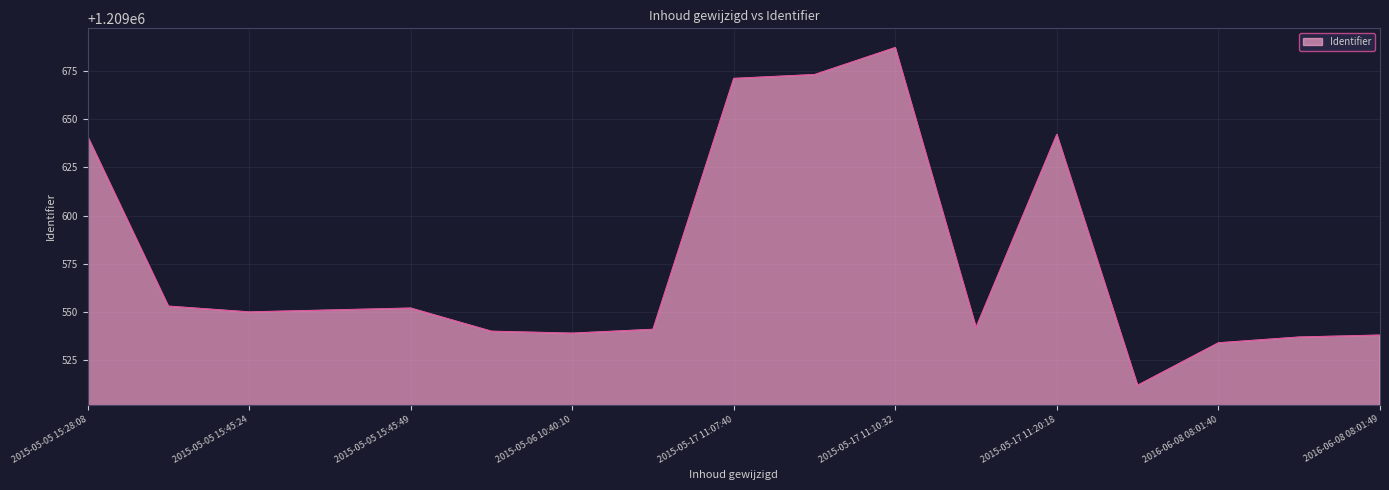

What is the difference between the second highest and second lowest values?

139